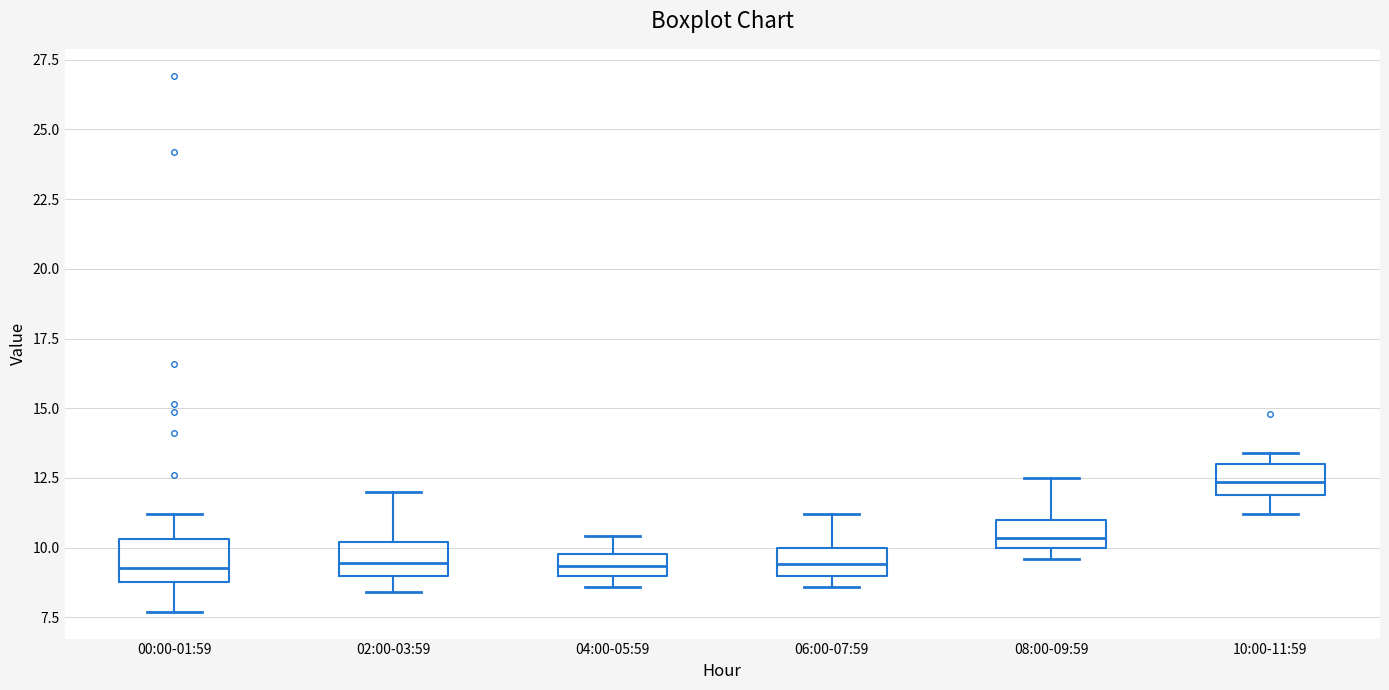

Reading left to right, read every box against the y-axis: the position of its median line, the range the box covers, and the ends of its whiskers. The values are not printed on the chart, so give them approximately, as read against the axis.

00:00-01:59: median 9.5, box 9.0 to 10.5, whiskers 7.5 to 11.0
02:00-03:59: median 9.5, box 9.0 to 10.0, whiskers 8.5 to 12.0
04:00-05:59: median 9.5, box 9.0 to 10.0, whiskers 8.5 to 10.5
06:00-07:59: median 9.5, box 9.0 to 10.0, whiskers 8.5 to 11.0
08:00-09:59: median 10.5, box 10.0 to 11.0, whiskers 9.5 to 12.5
10:00-11:59: median 12.5, box 12.0 to 13.0, whiskers 11.0 to 13.5